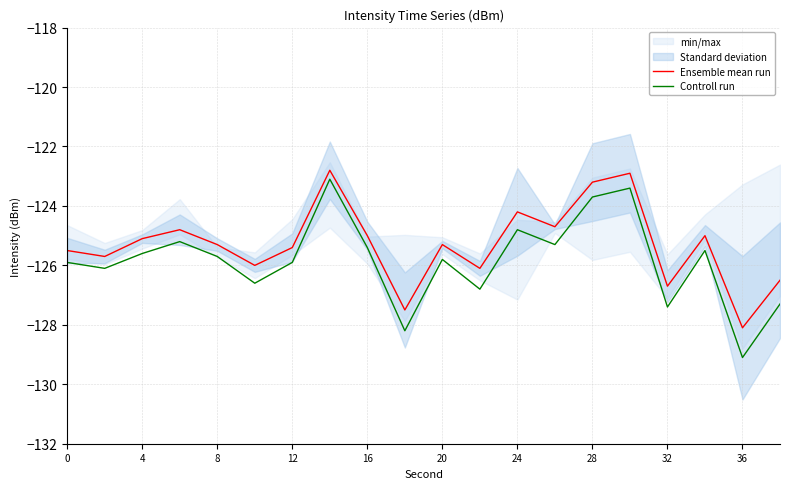

Which series has the widest spread of values?

Controll run